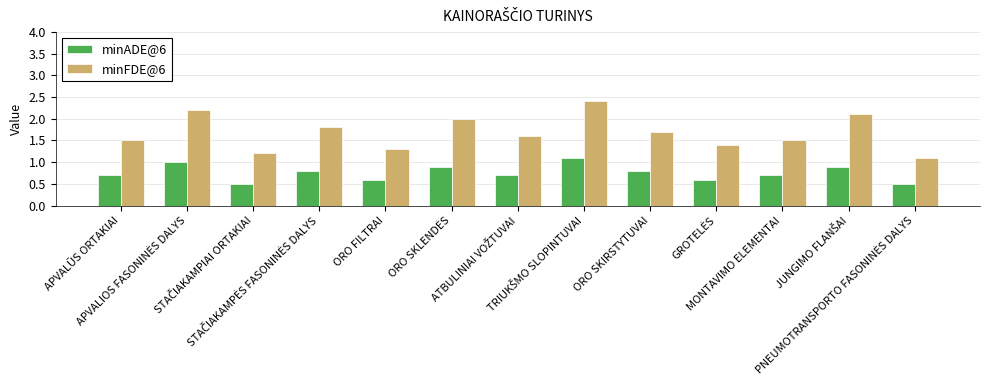

Which series has the widest spread of values?

minFDE@6